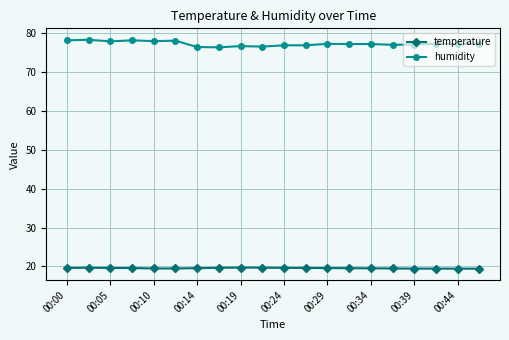

What is the maximum value for temperature?

19.7